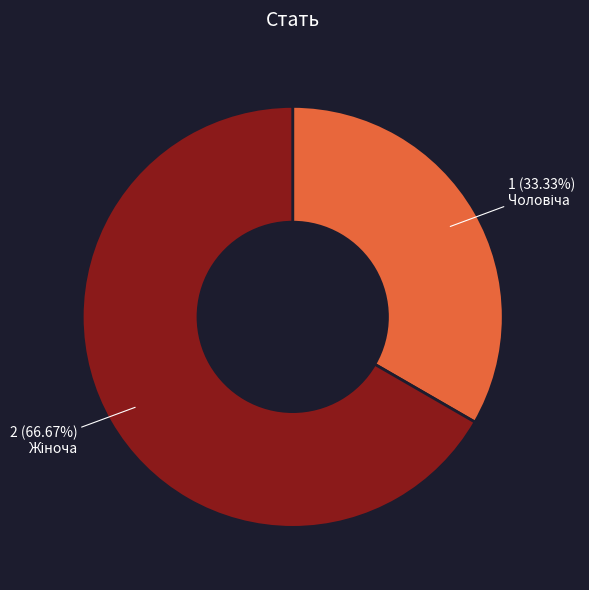

Is there any slice that represents more than half of the pie?

Yes